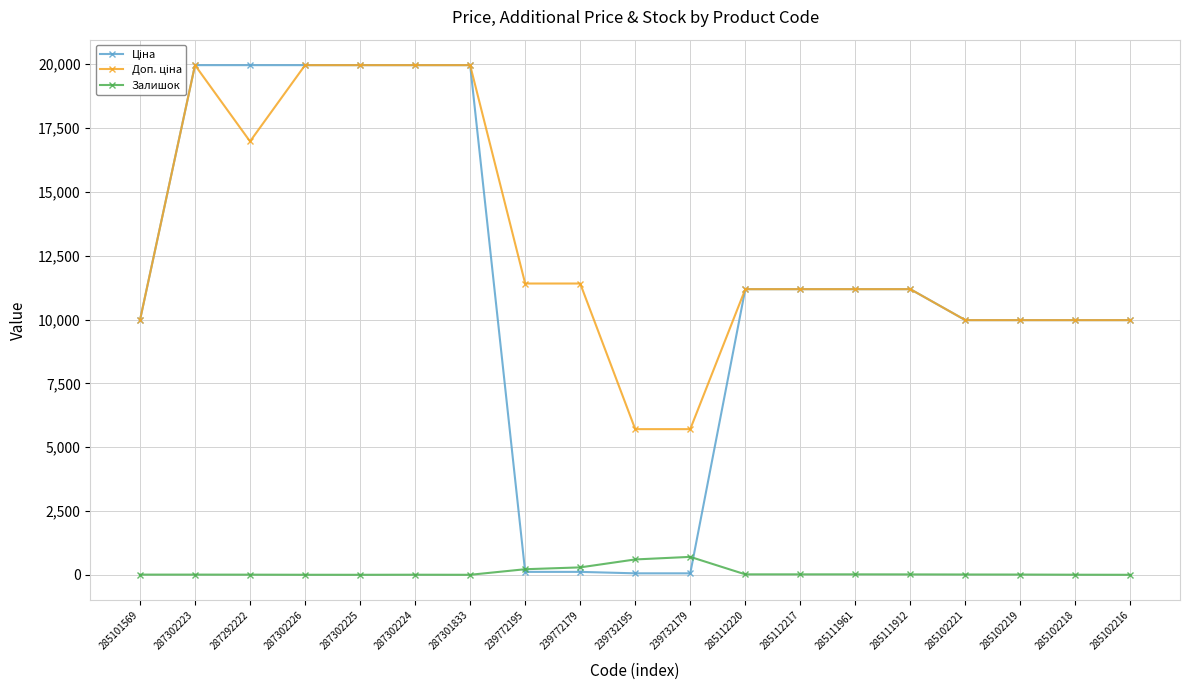

True or false: Залишок has a value of 7.0 at 287302223.

True